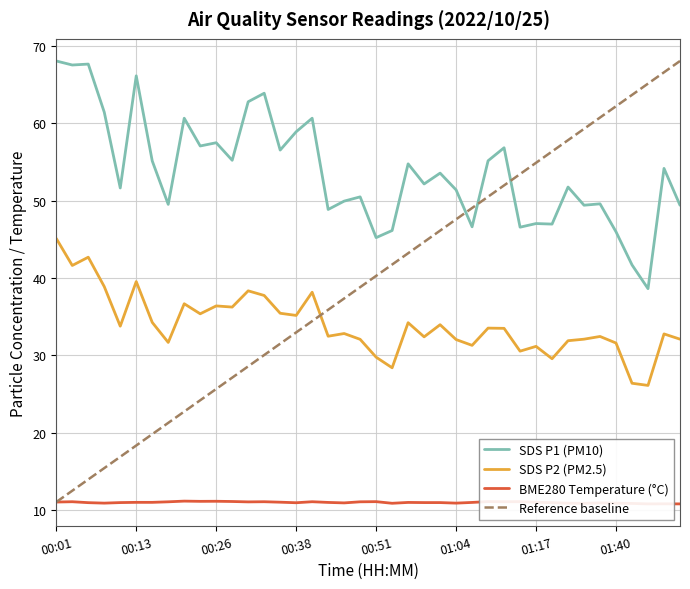

How many lines are shown in the chart?

4